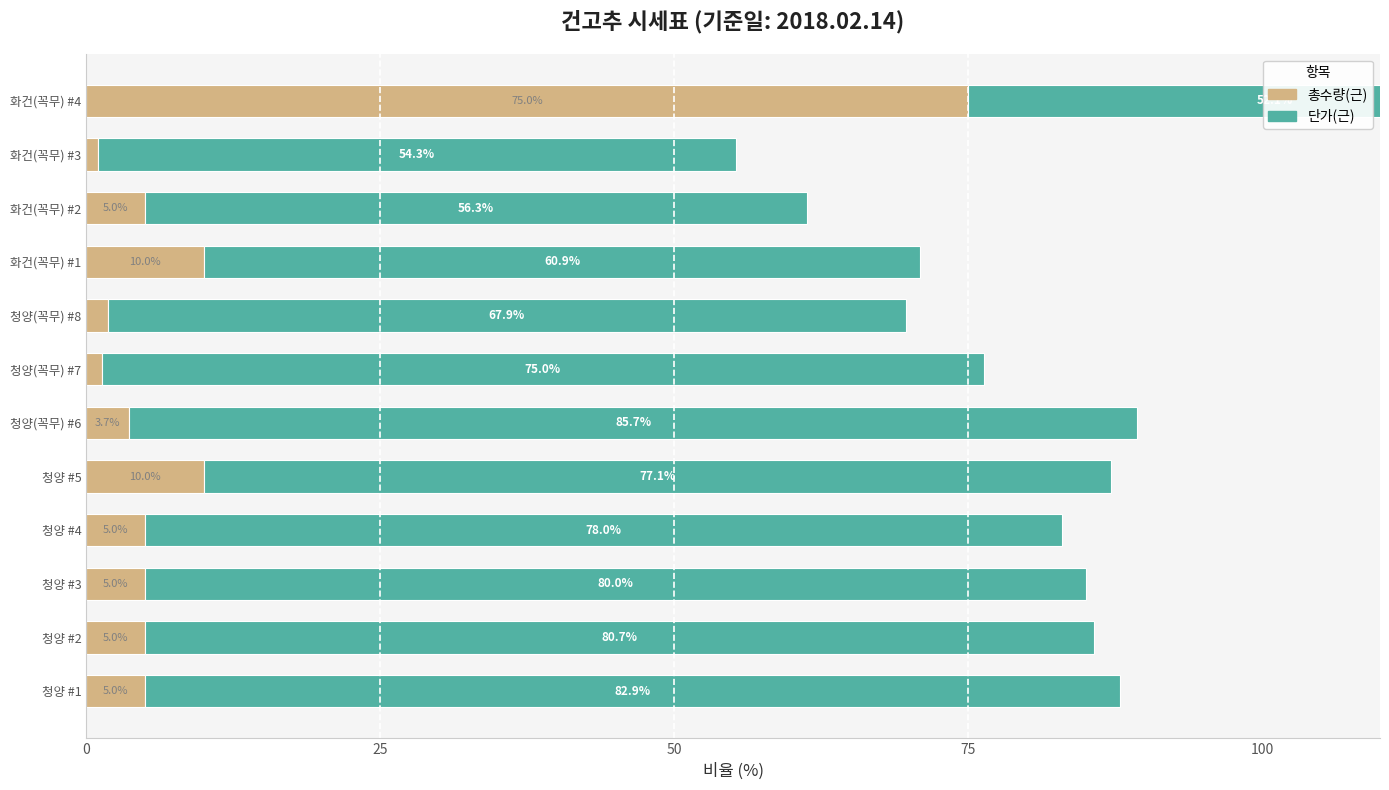

What is the greatest value displayed?

85.7